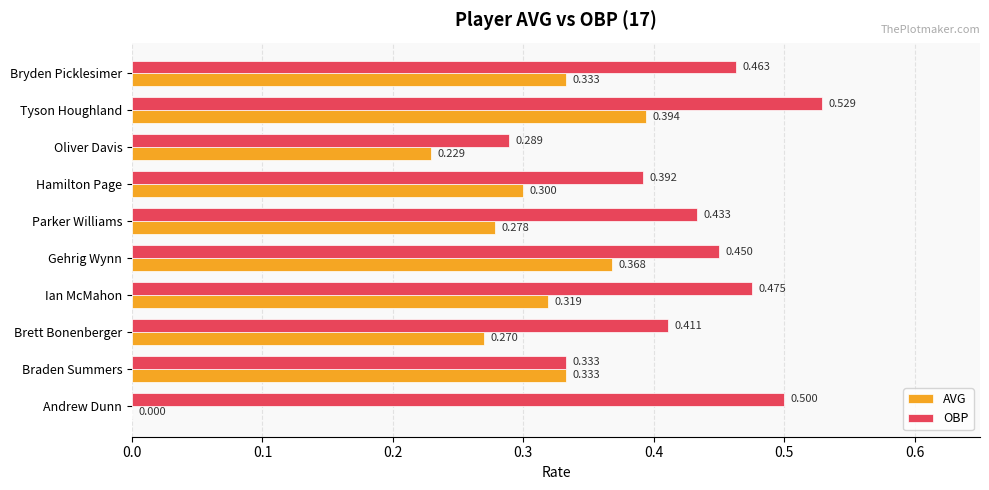

At which label is OBP closest to 0?

Oliver Davis